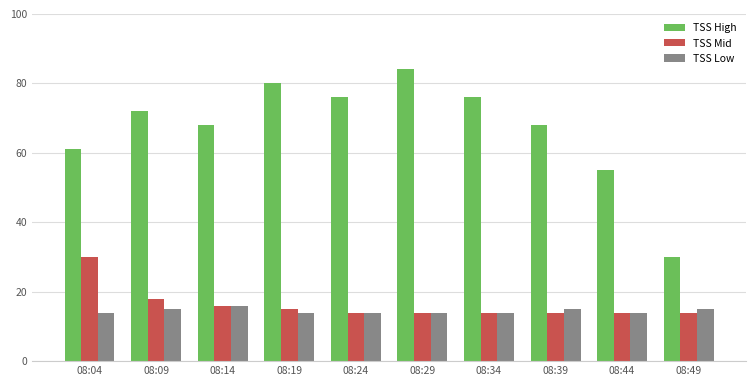

What is the sum of all TSS Low values?

145